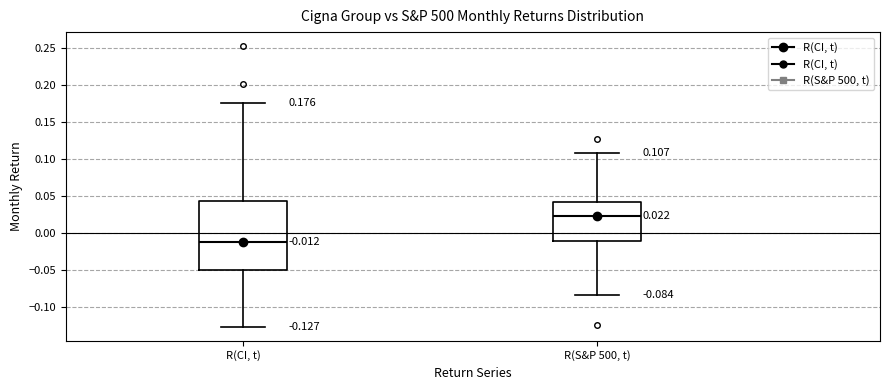

Which box's median line is the highest?

R(S&P 500, t)